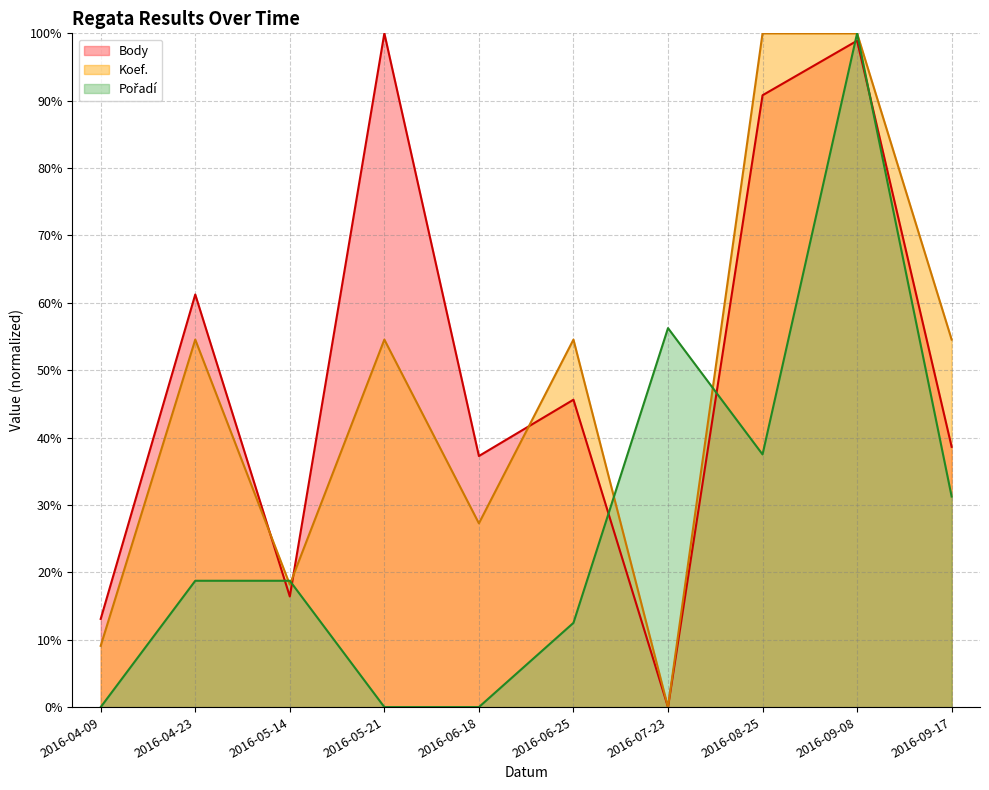

Reading left to right, what are all the values shown in this chart?

Body: 13.1	61.2	16.4	100.0	37.3	45.6	0.0	90.8	98.9	38.6
Koef.: 9.1	54.5	18.2	54.5	27.3	54.5	0.0	100.0	100.0	54.5
Pořadí: 0.0	18.8	18.8	0.0	0.0	12.5	56.2	37.5	100.0	31.2